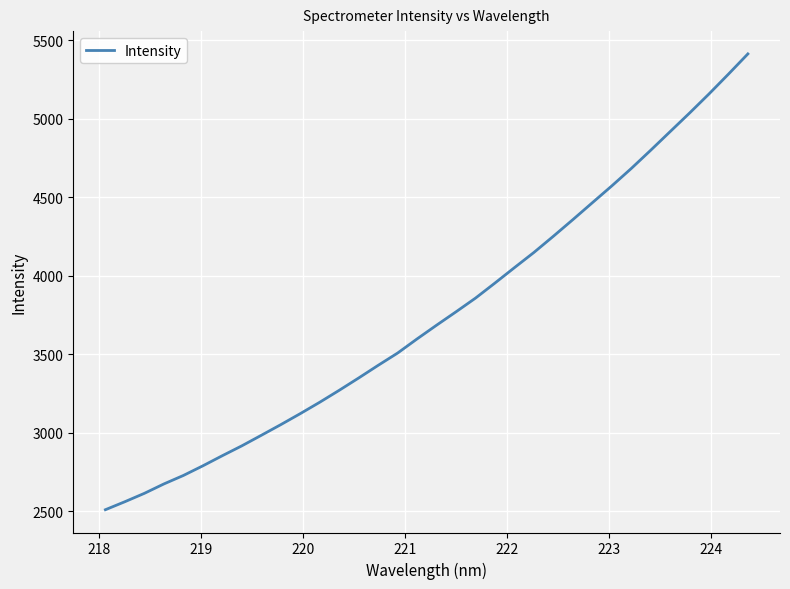

What is the maximum value shown in the chart?

5411.7